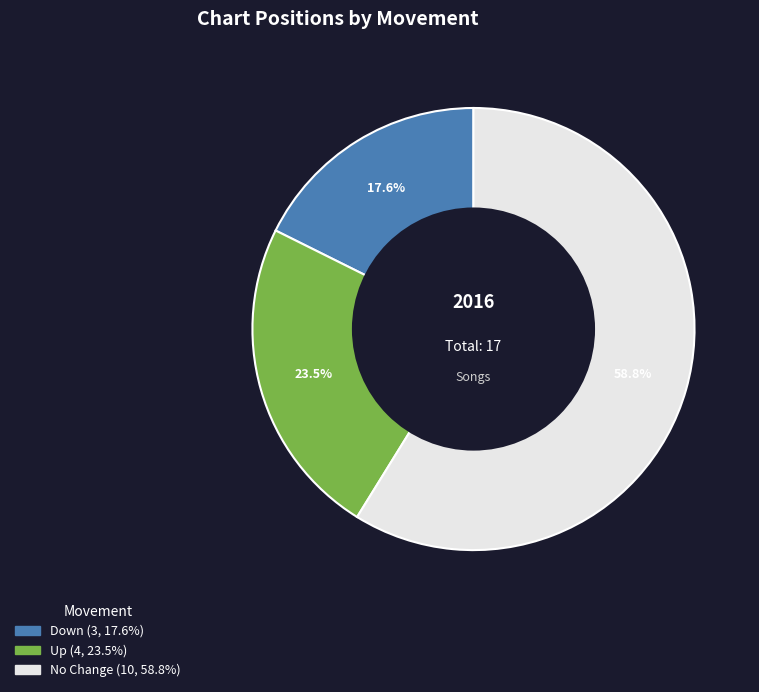

Is there any slice that represents more than half of the pie?

Yes